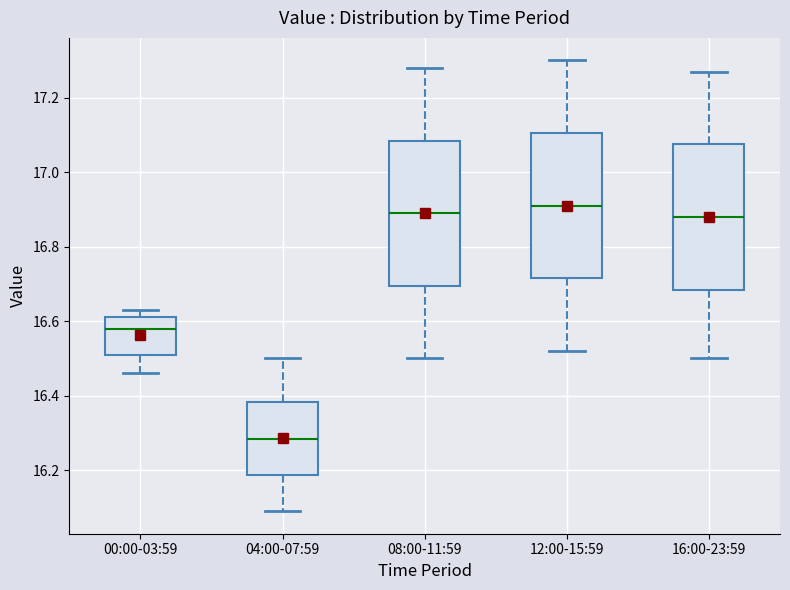

Which box has the lowest median line?

04:00-07:59